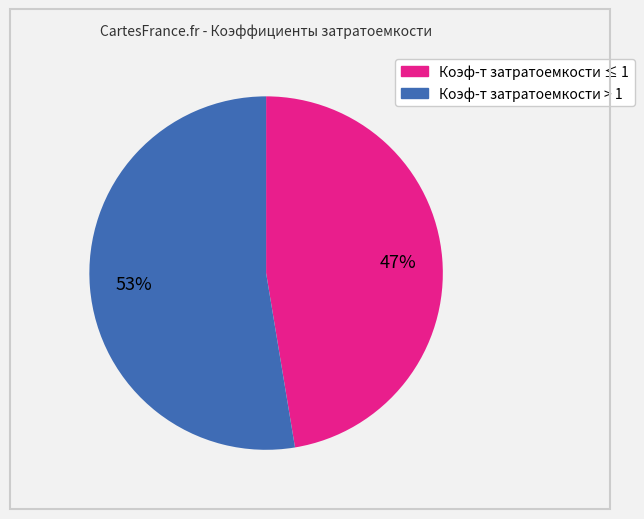

Does any single category account for the majority?

Yes